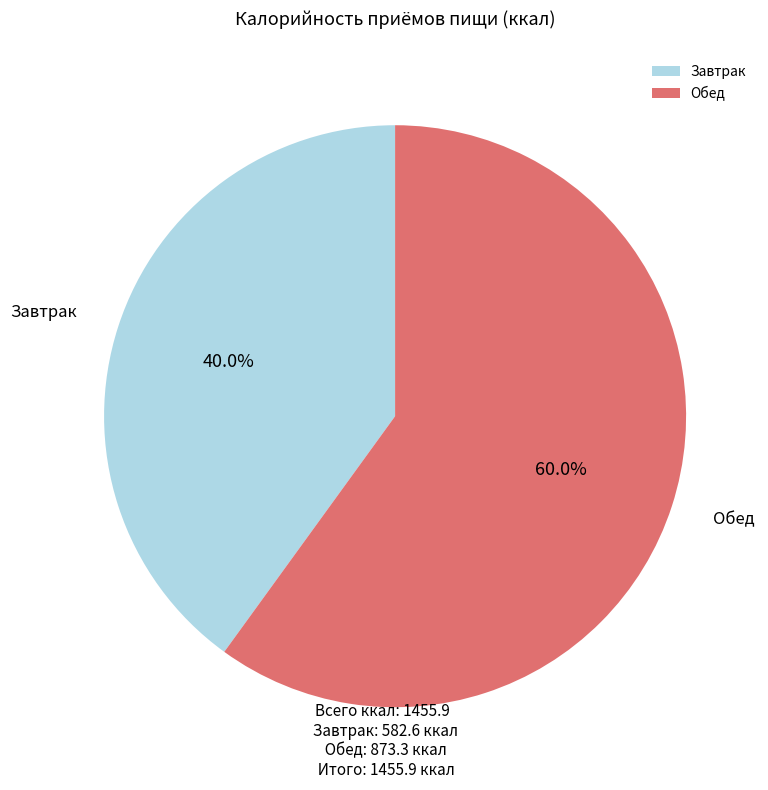

Count the number of slices in the pie.

2